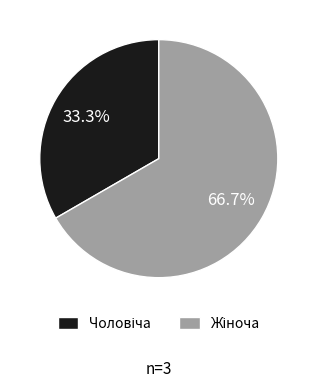

Is there a majority slice in this chart?

Yes